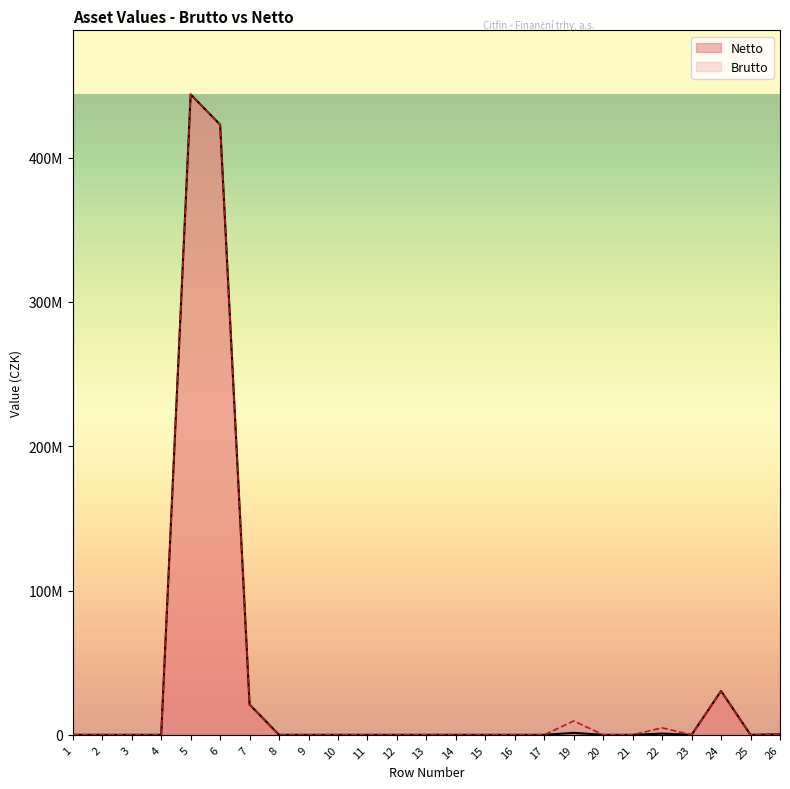

What is the difference between the maximum and minimum values in the Netto series?

443873613